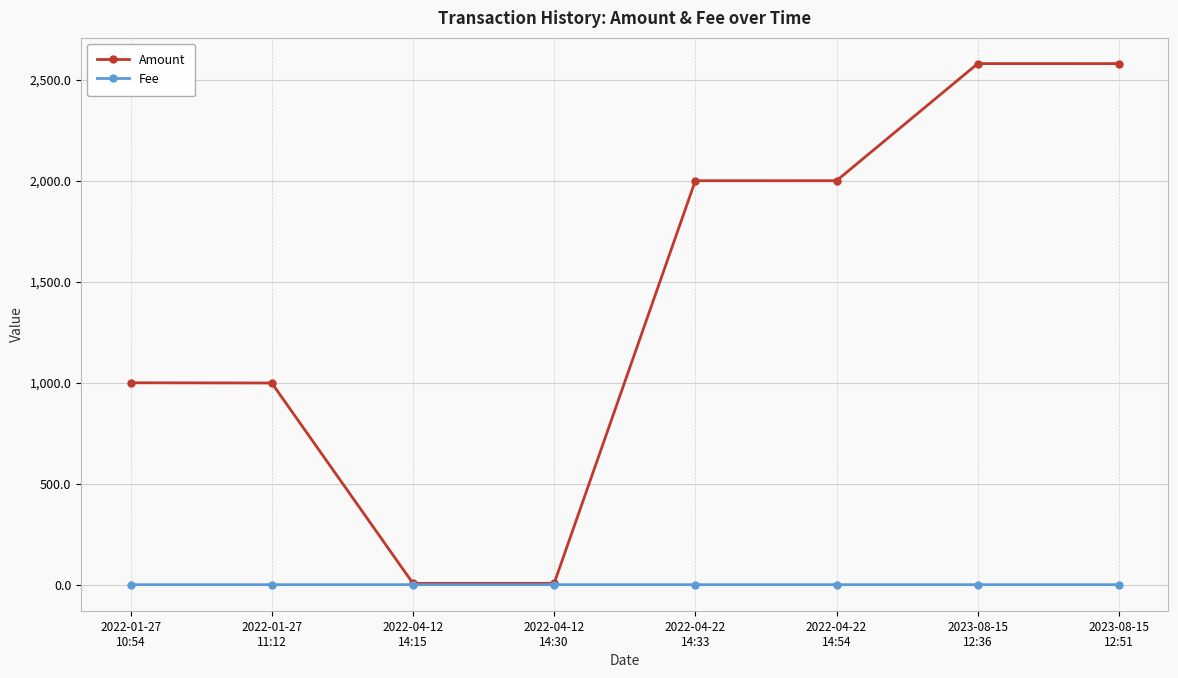

Rank the series by their average value, from highest to lowest.

Amount, Fee